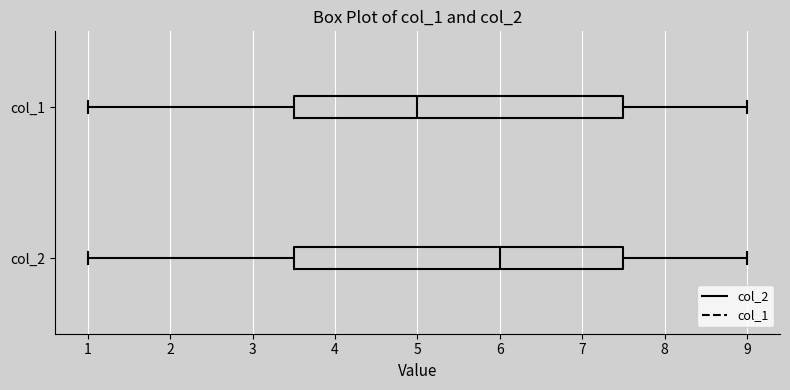

Where is the right edge of the box for col_2 on the x-axis? The values are not printed on the chart, so give them approximately, as read against the axis.

7.5